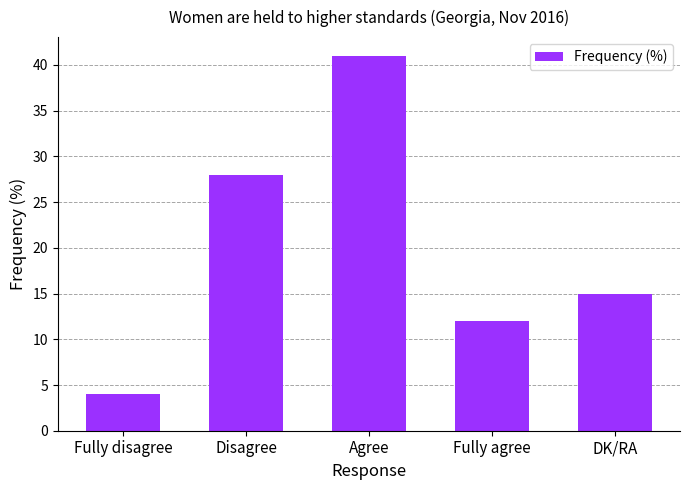

Between DK/RA and Fully disagree, which is larger?

DK/RA